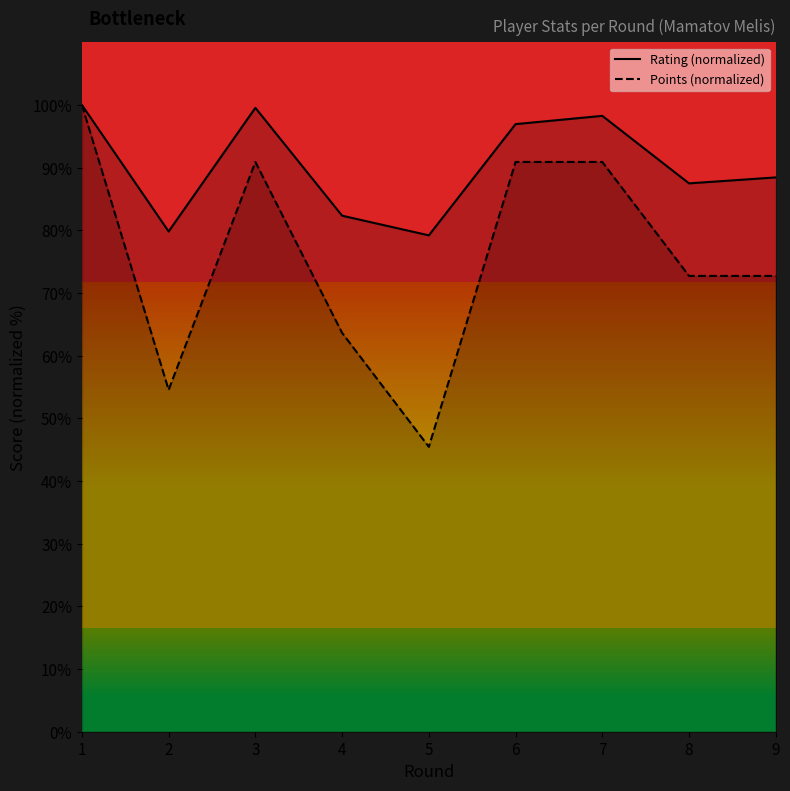

Between 9 and 8, which is larger?

9